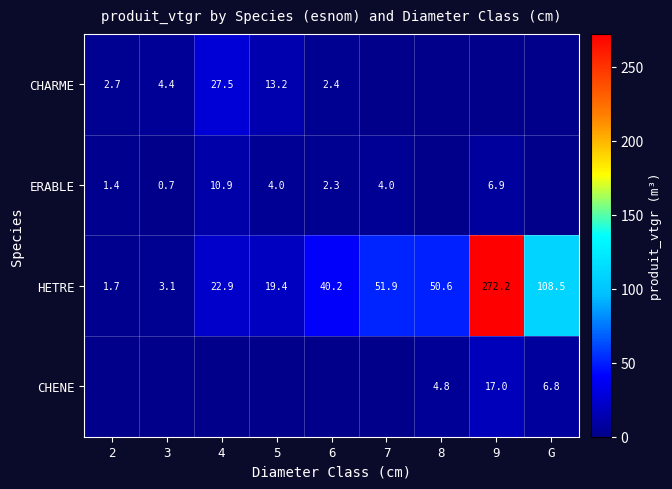

What is the difference between the ERABLE values at 5 and 9?

2.9